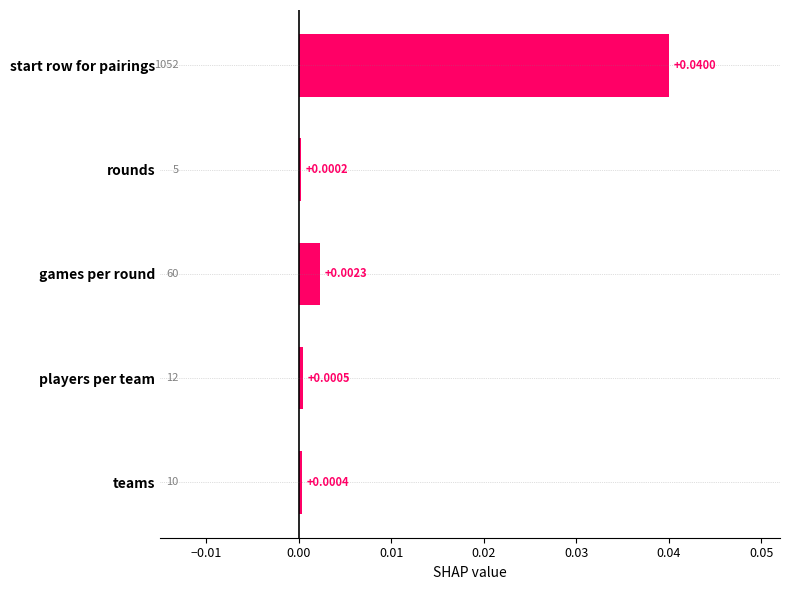

Which has a higher value, games per round or start row for pairings?

start row for pairings